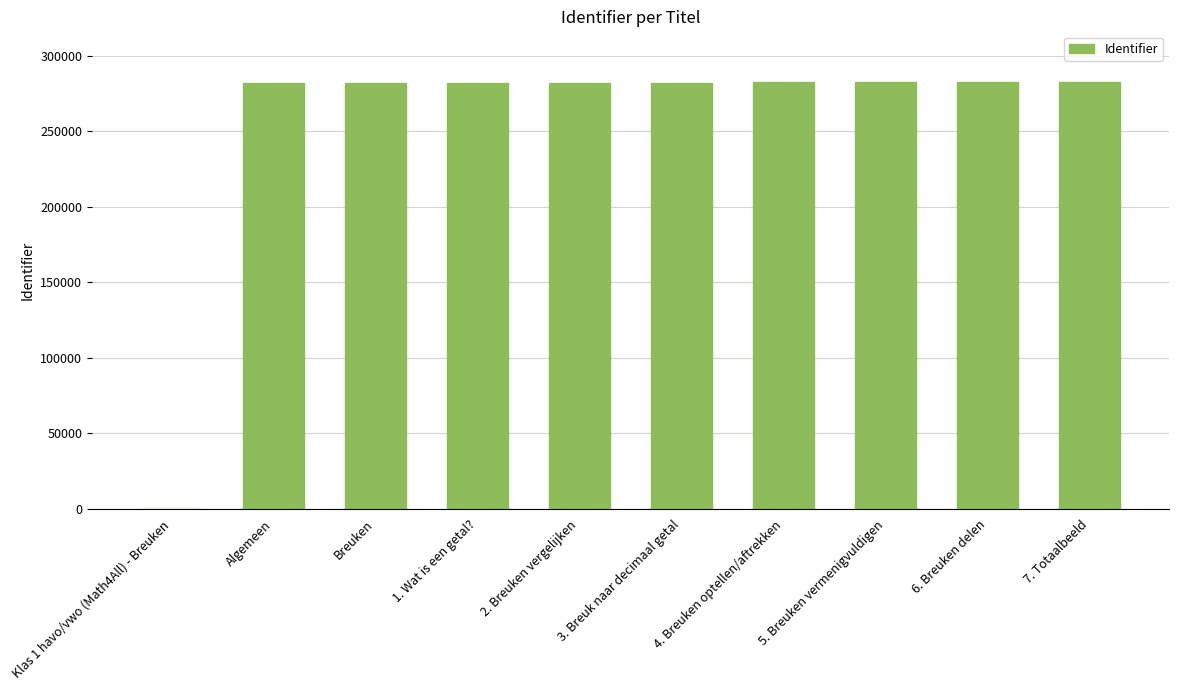

What is the change in value from Klas 1 havo/vwo (Math4All) - Breuken to 3. Breuk naar decimaal getal?

+282282